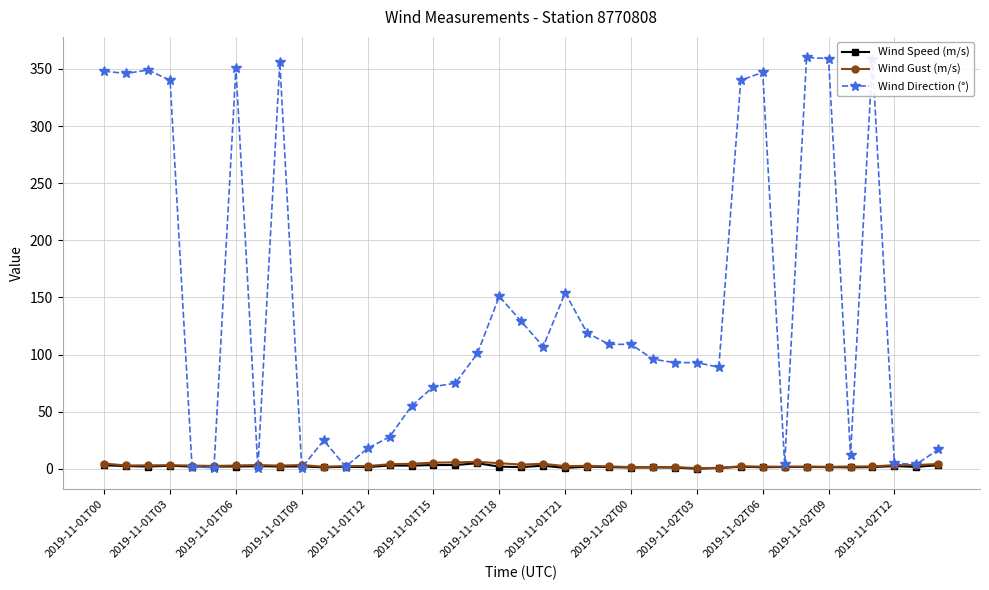

What is the value of the Wind Direction (°) point at the 28th from the left?

93.0